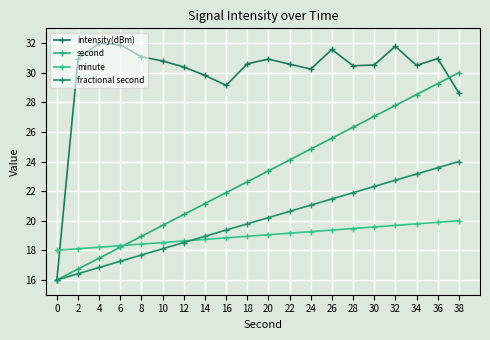

How many series are shown in this chart?

4